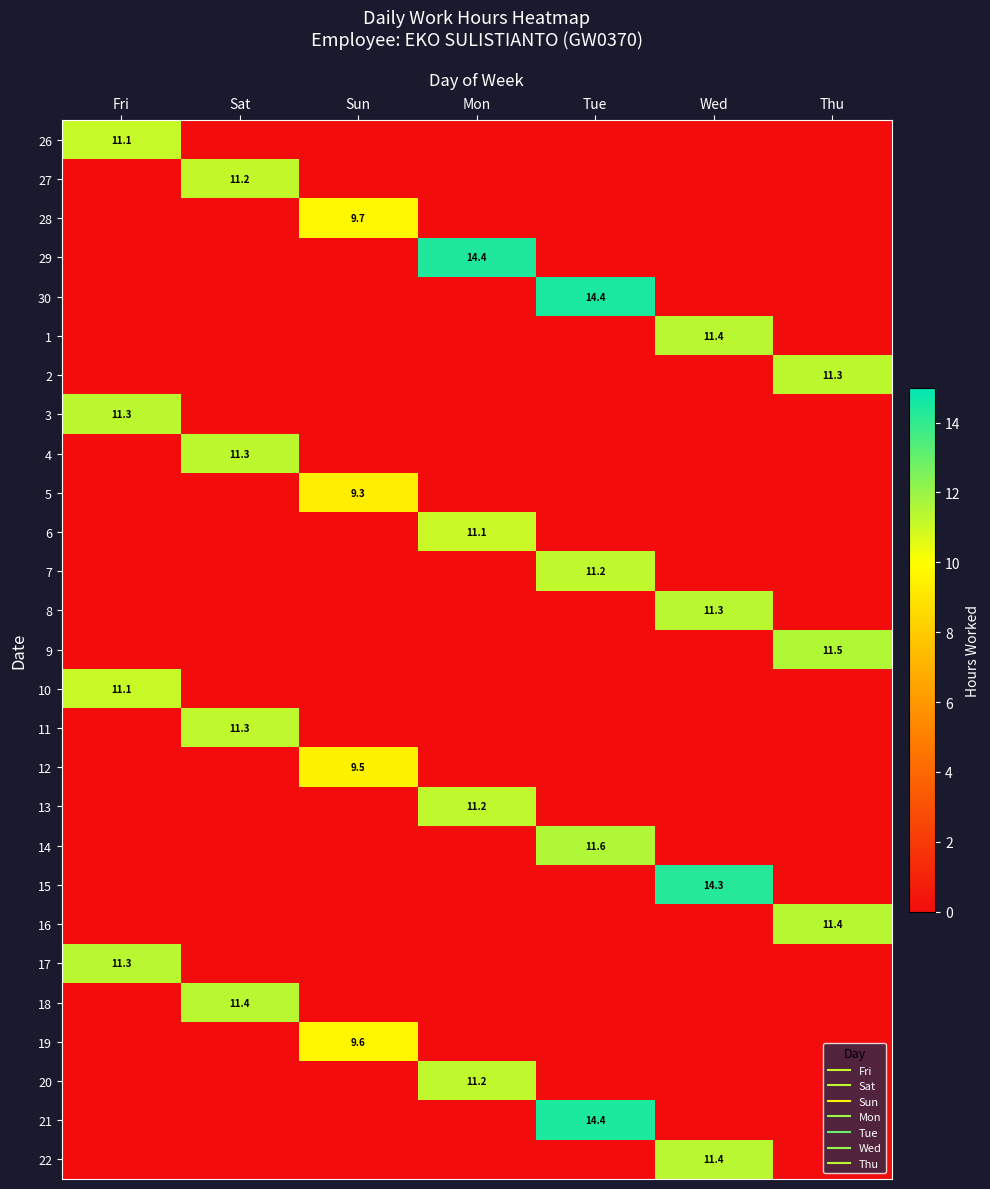

What is the sum of the 22 values at Sat and Wed?

11.4